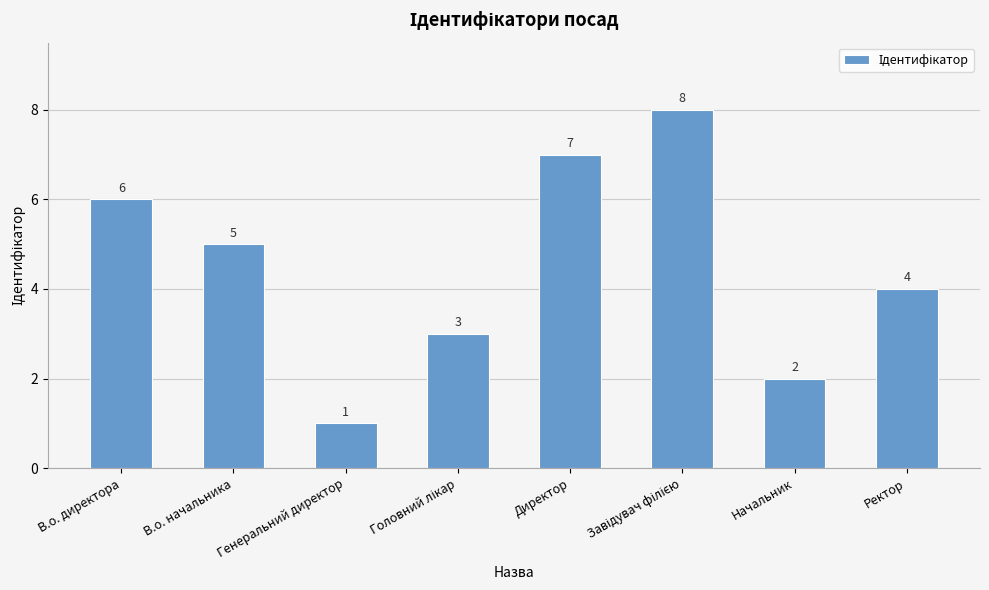

What is the approximate value at Начальник?

2